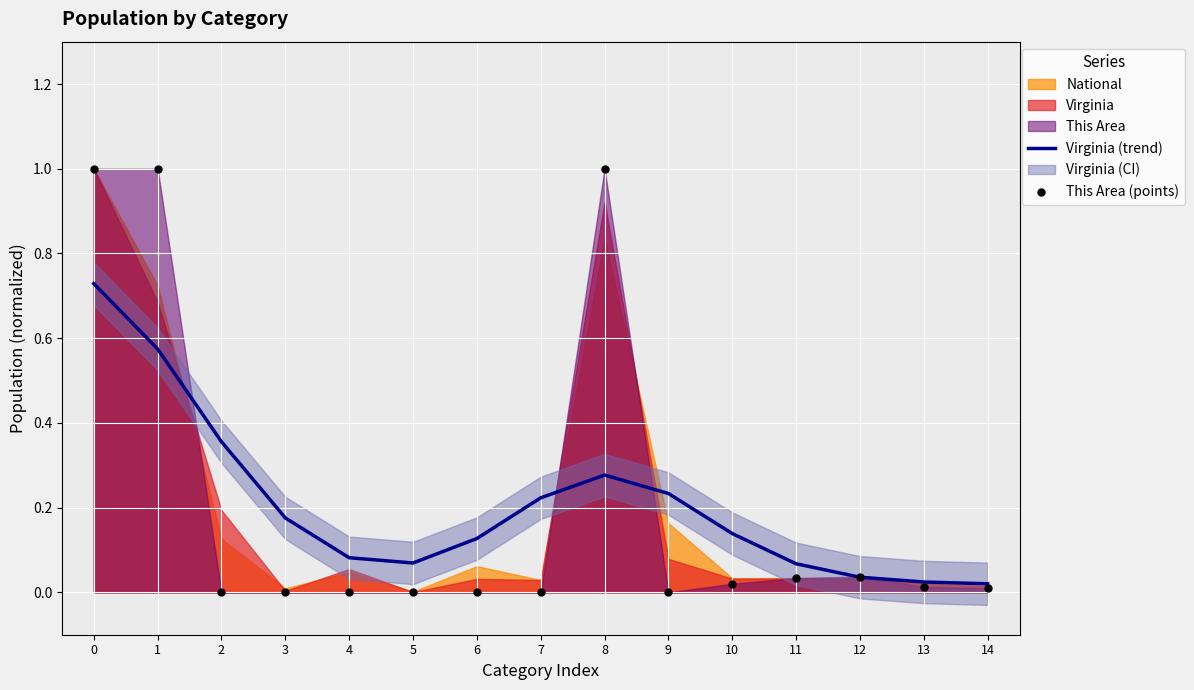

Which series reaches the maximum Y coordinate?

This Area (points)